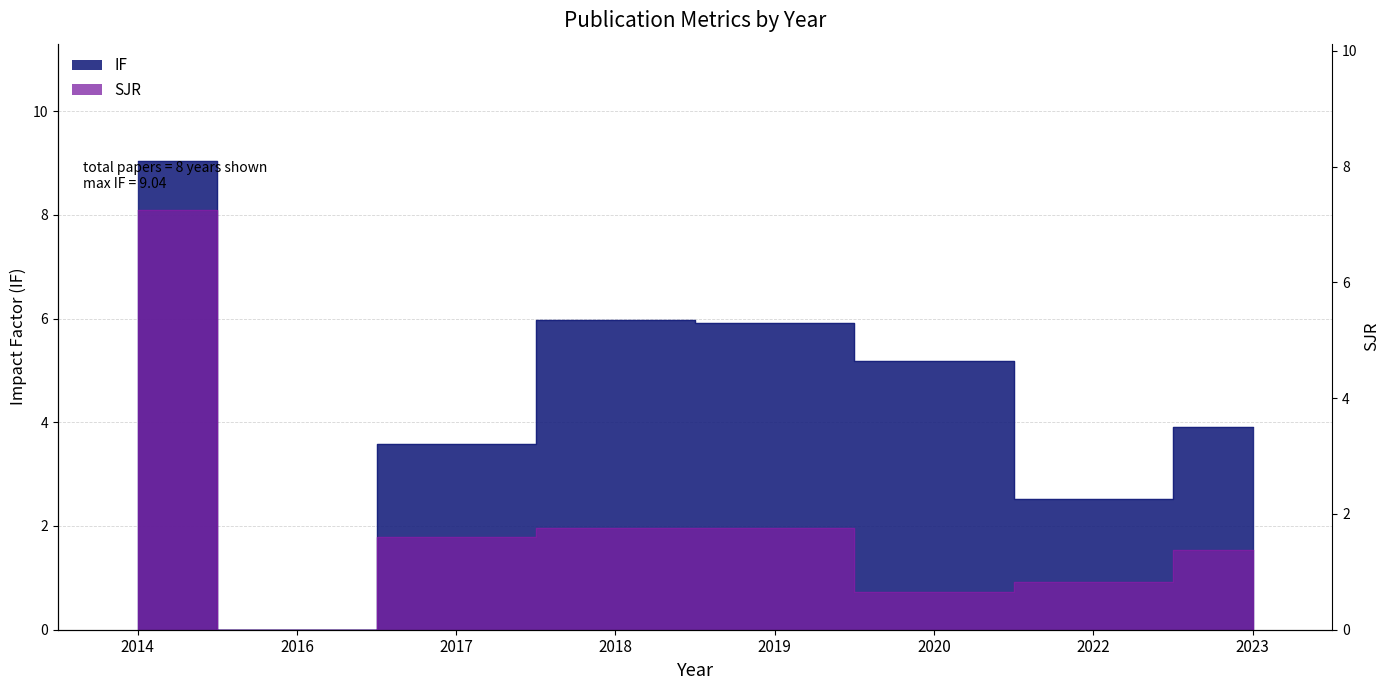

What is the difference between the highest and lowest values at 2018?

4.0